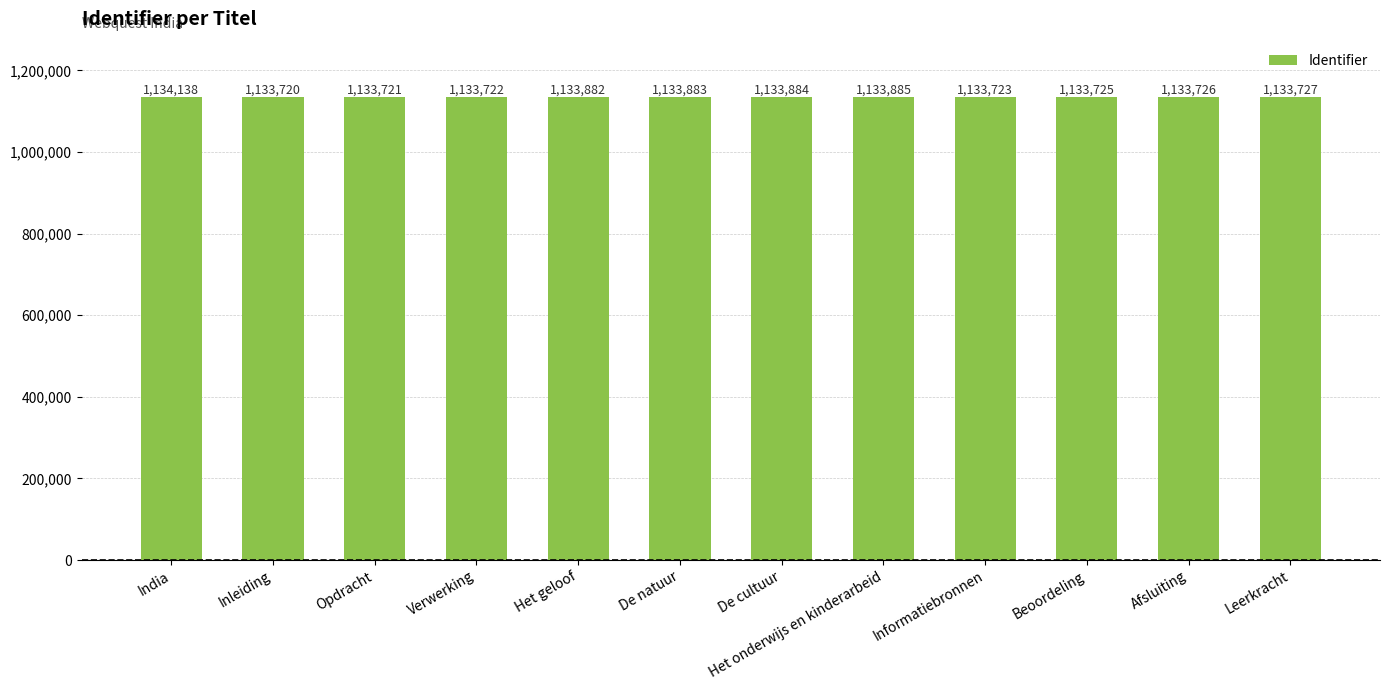

How many distinct data groups are displayed?

1